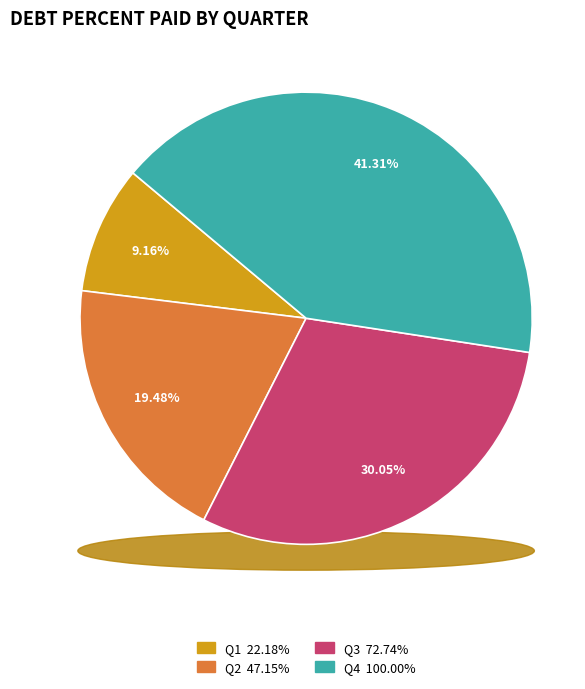

Which category has the biggest portion of the pie?

Q4